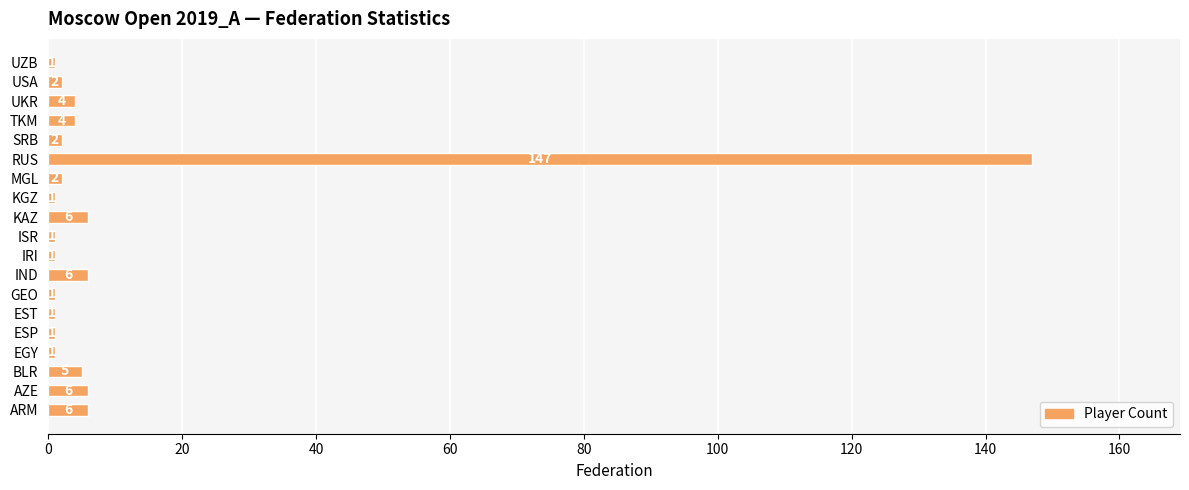

What is the change in value from ESP to USA?

+1